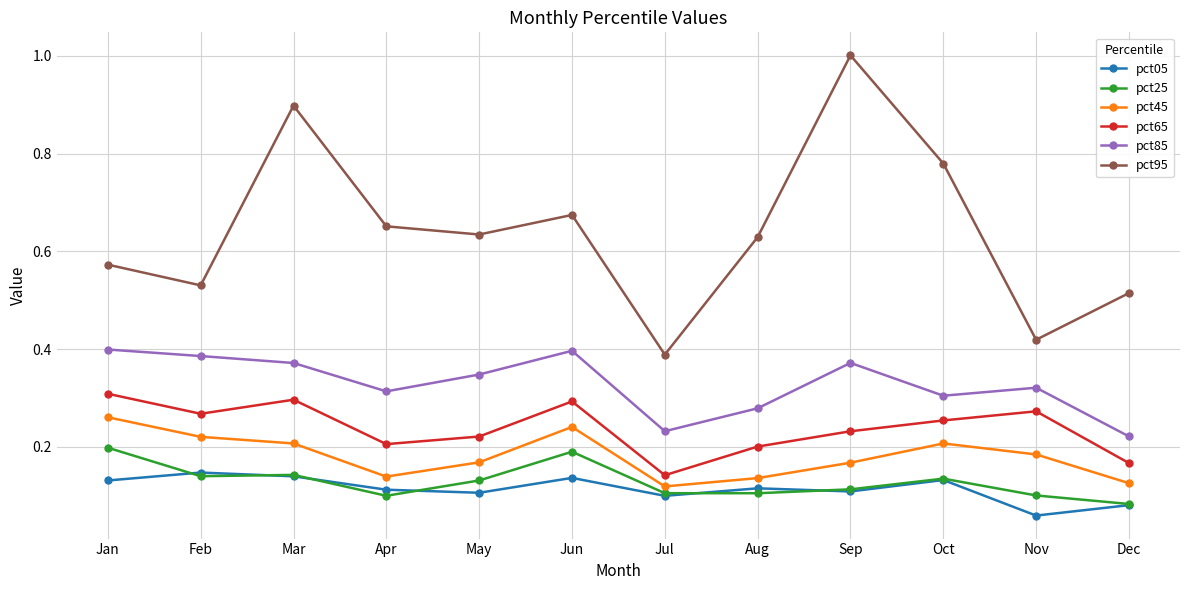

What is the total value across all series at Dec?

1.2